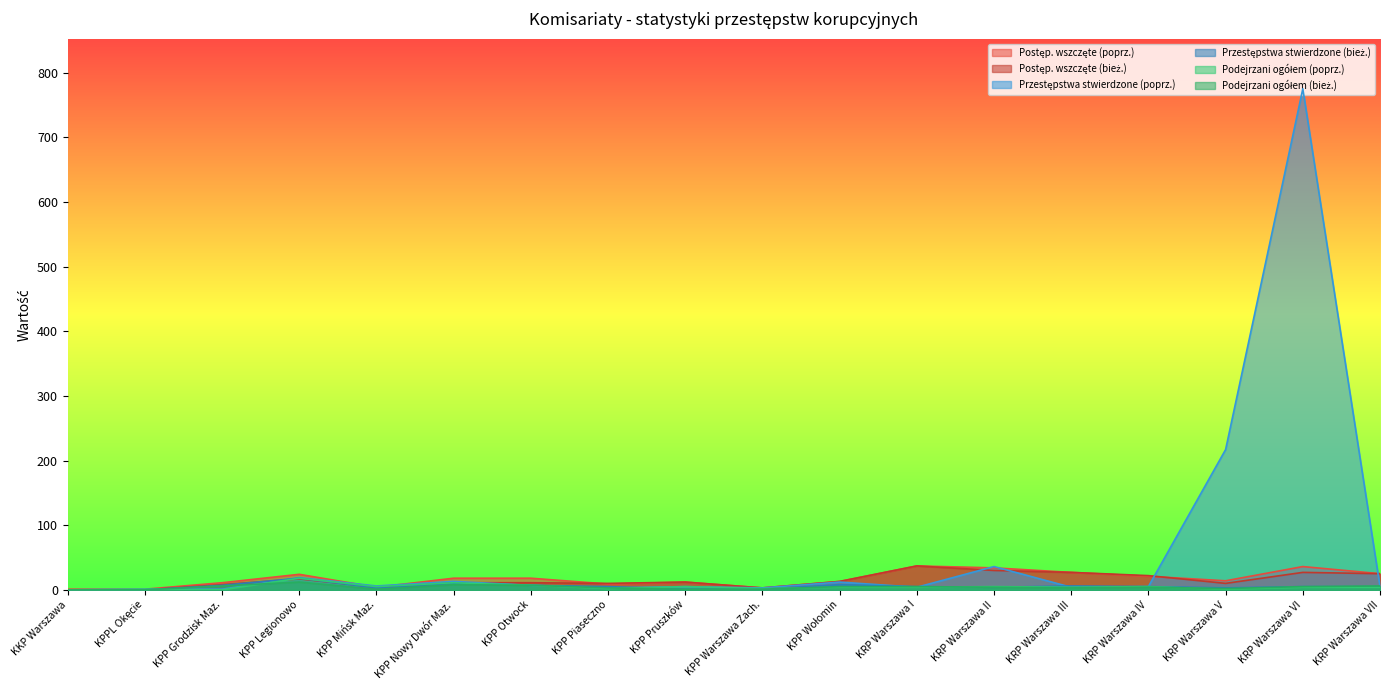

What is the spread (max minus min) of values at KRP Warszawa I?

33